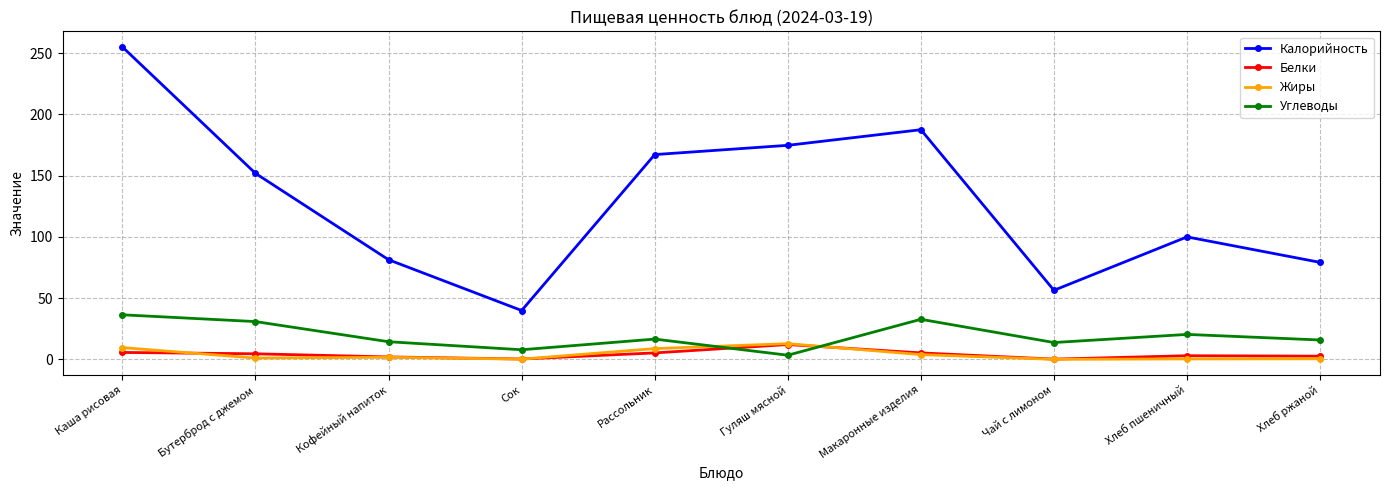

At which label does Углеводы first exceed 16?

Каша рисовая